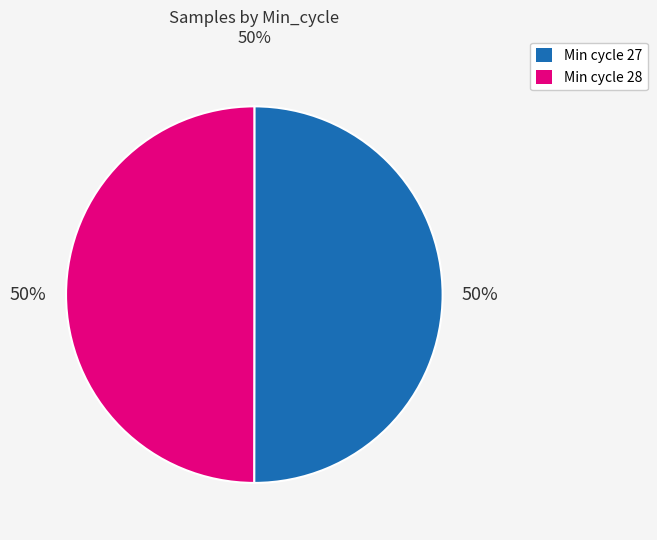

To the nearest percent, what percentage of the pie is Min cycle 28?

50%